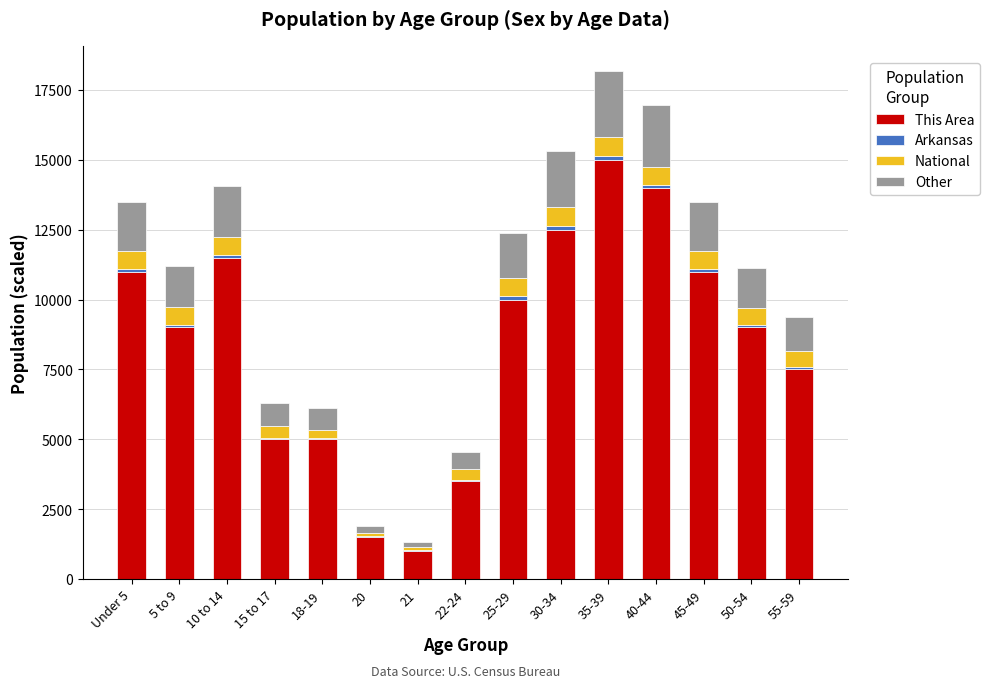

What is the highest value of the This Area series?

15000.0